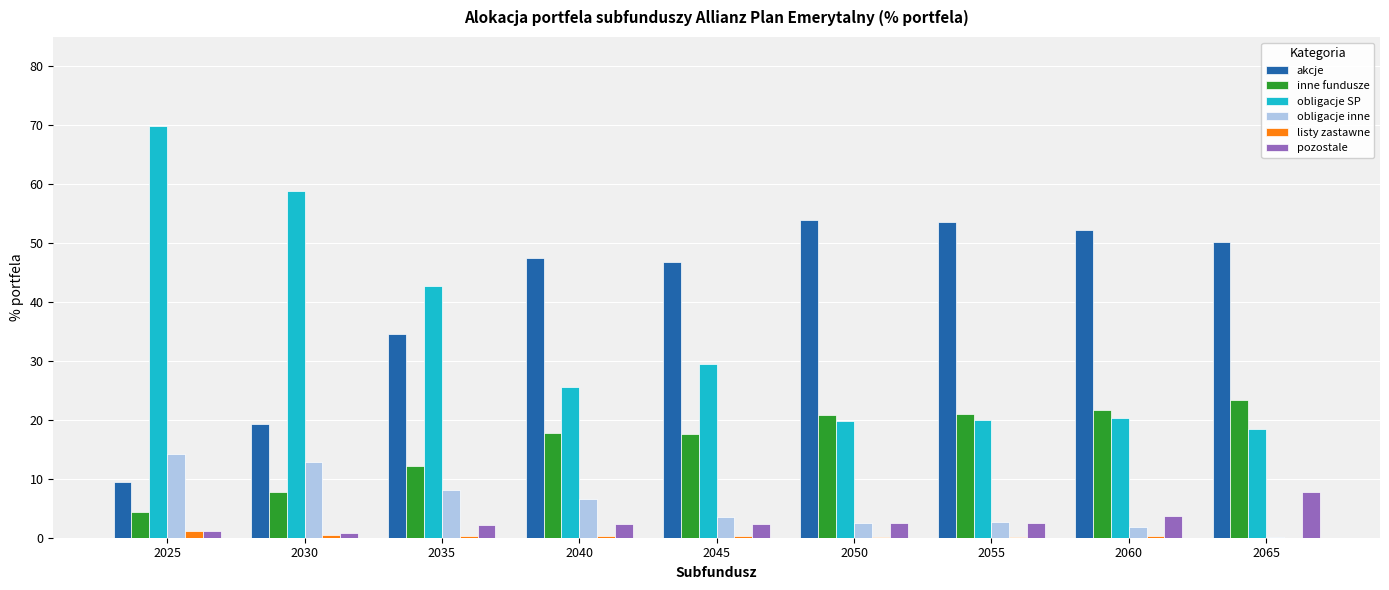

Count the number of categories in the chart.

9